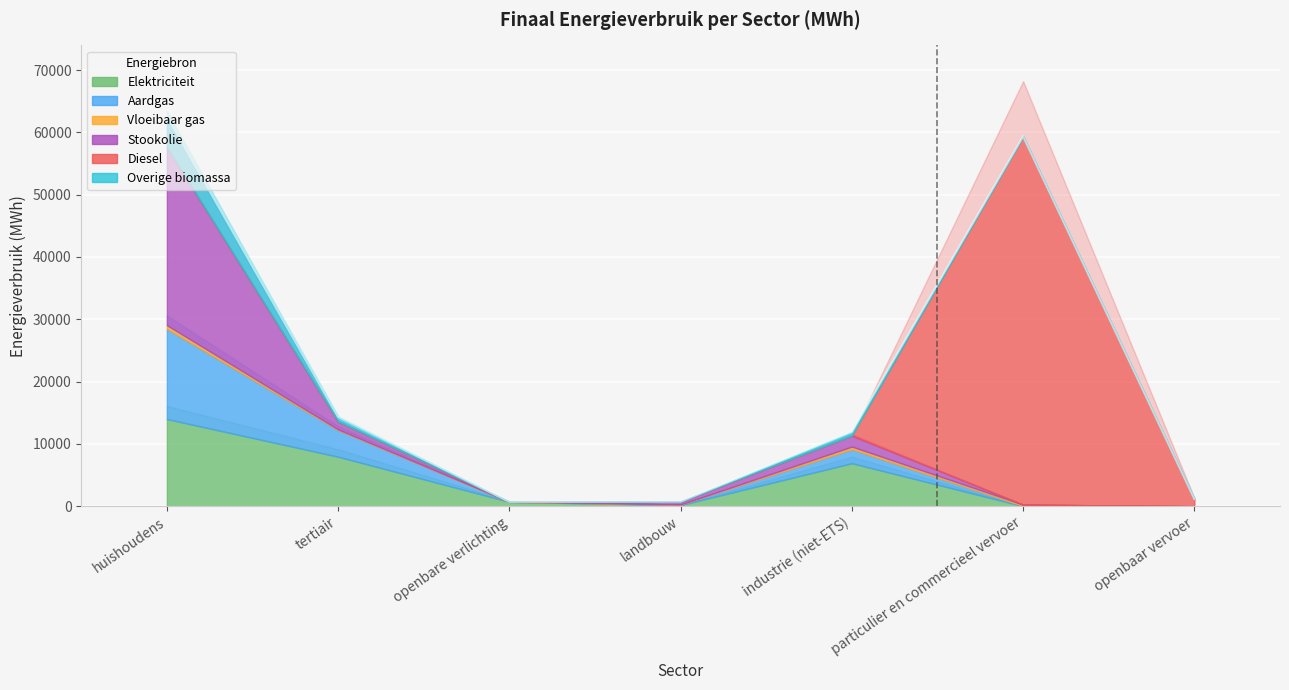

The Vloeibaar gas series shows 328.6 at openbare verlichting. True or false?

False